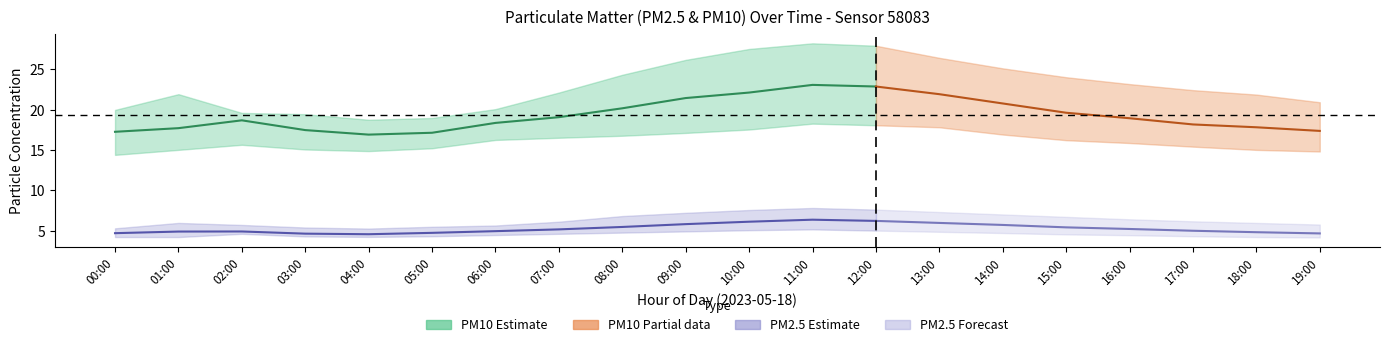

Where is P1_mean nearest to the value 19?

07:00